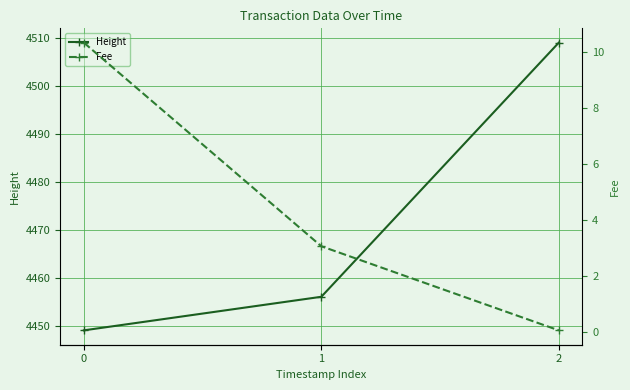

Between 1 and 2, which series saw the biggest shift?

Height